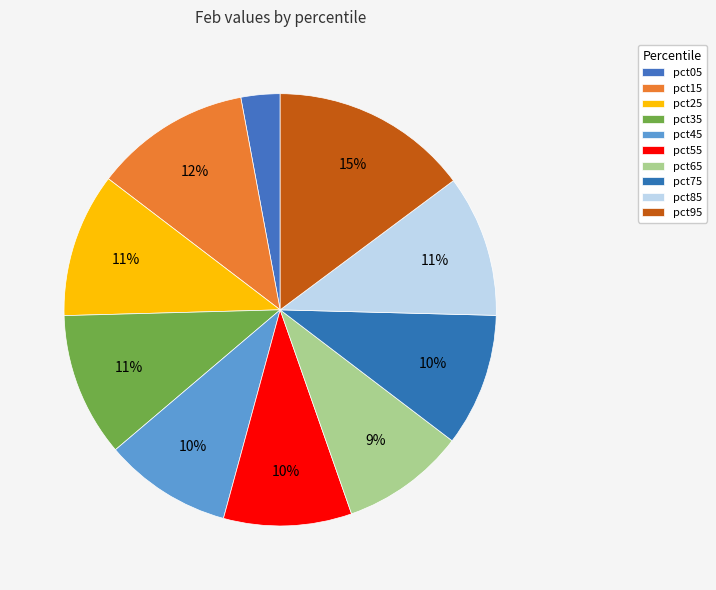

What percentage is the pct55 slice, to the nearest percent?

10%